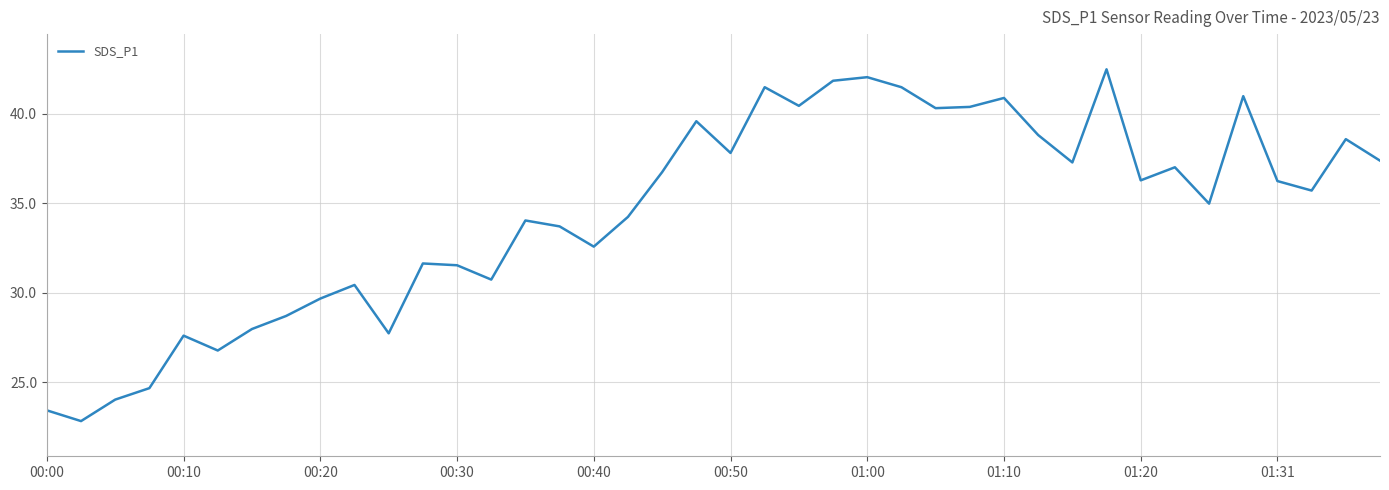

What is the greatest value displayed?

42.5